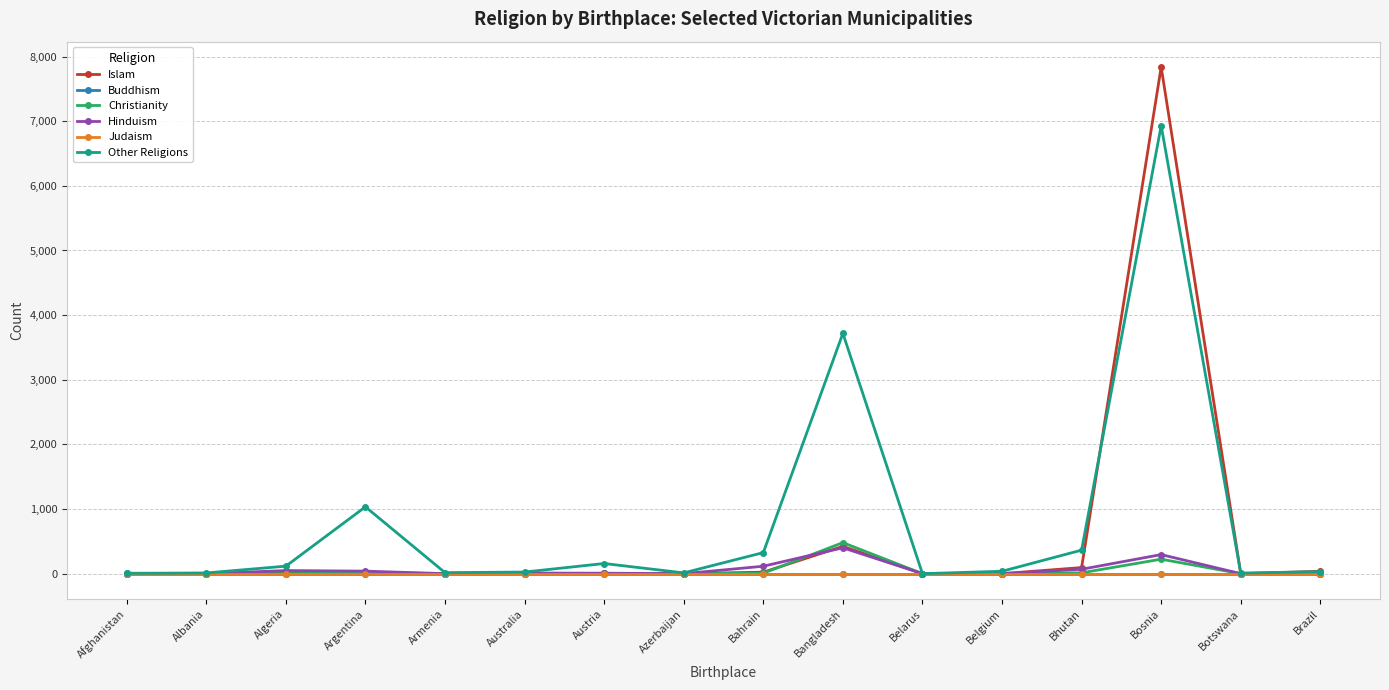

Reading left to right, transcribe all the data shown in this chart.

Islam: 0	0	12	16	0	0	4	0	23	423	0	0	94	7839	0	36
Buddhism: 0	0	0	0	0	0	0	0	0	0	0	0	0	0	0	0
Christianity: 6	0	0	12	0	0	5	0	7	480	0	0	13	224	0	0
Hinduism: 0	0	48	39	0	10	7	0	115	400	0	0	68	295	0	0
Judaism: 0	0	0	0	0	0	0	0	0	0	0	0	0	0	0	0
Other Religions: 5	11	116	1034	16	25	157	12	326	3718	0	37	364	6931	9	31